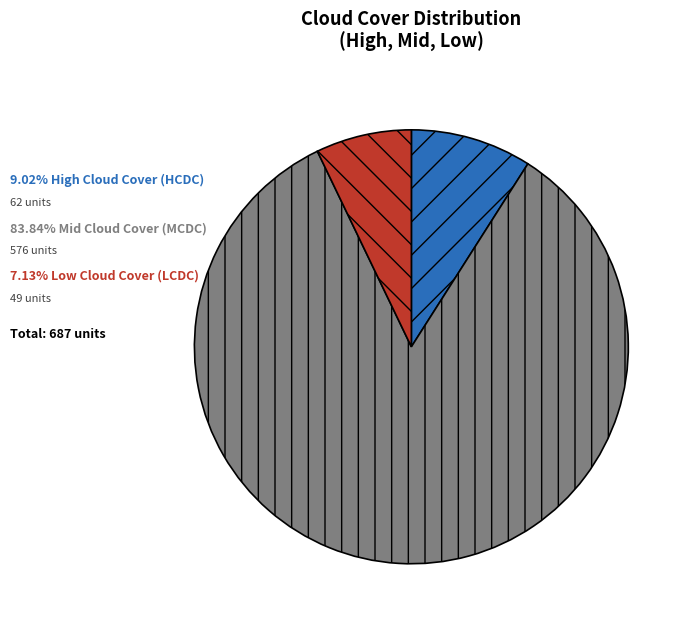

Is there a majority slice in this chart?

Yes